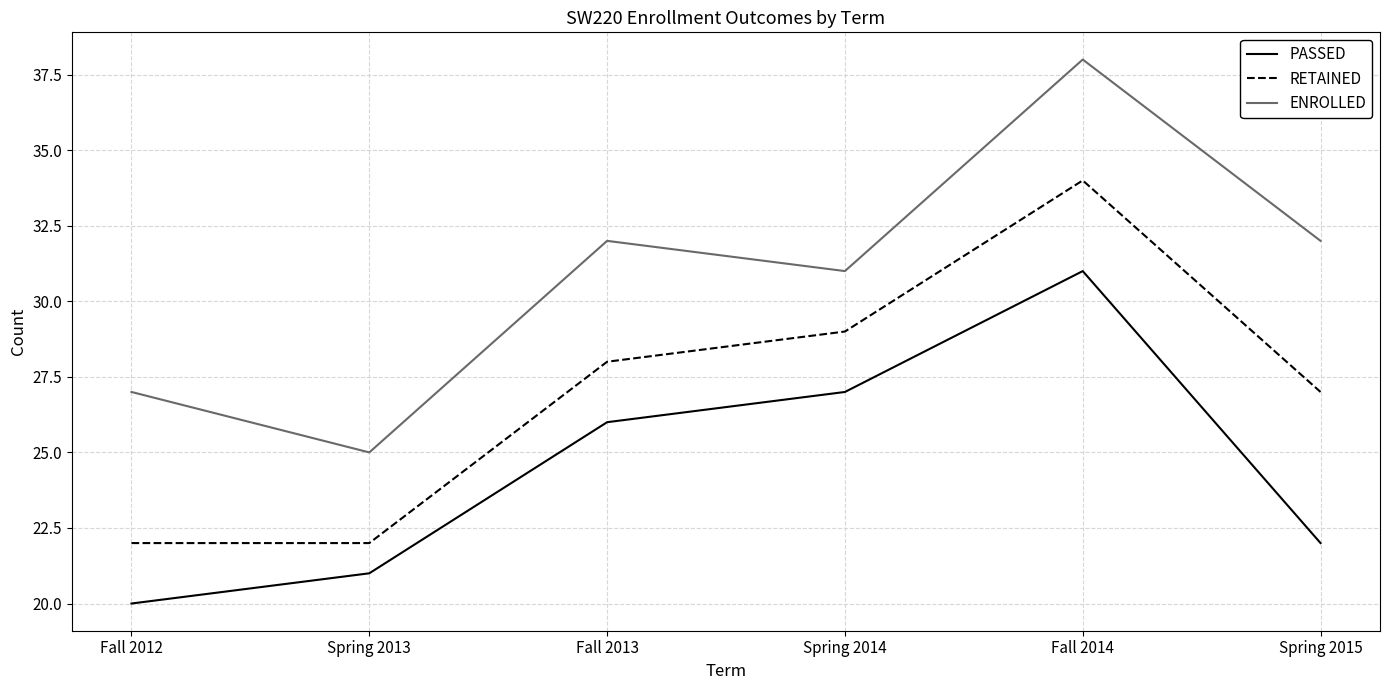

Does the chart have visible grid lines?

Yes